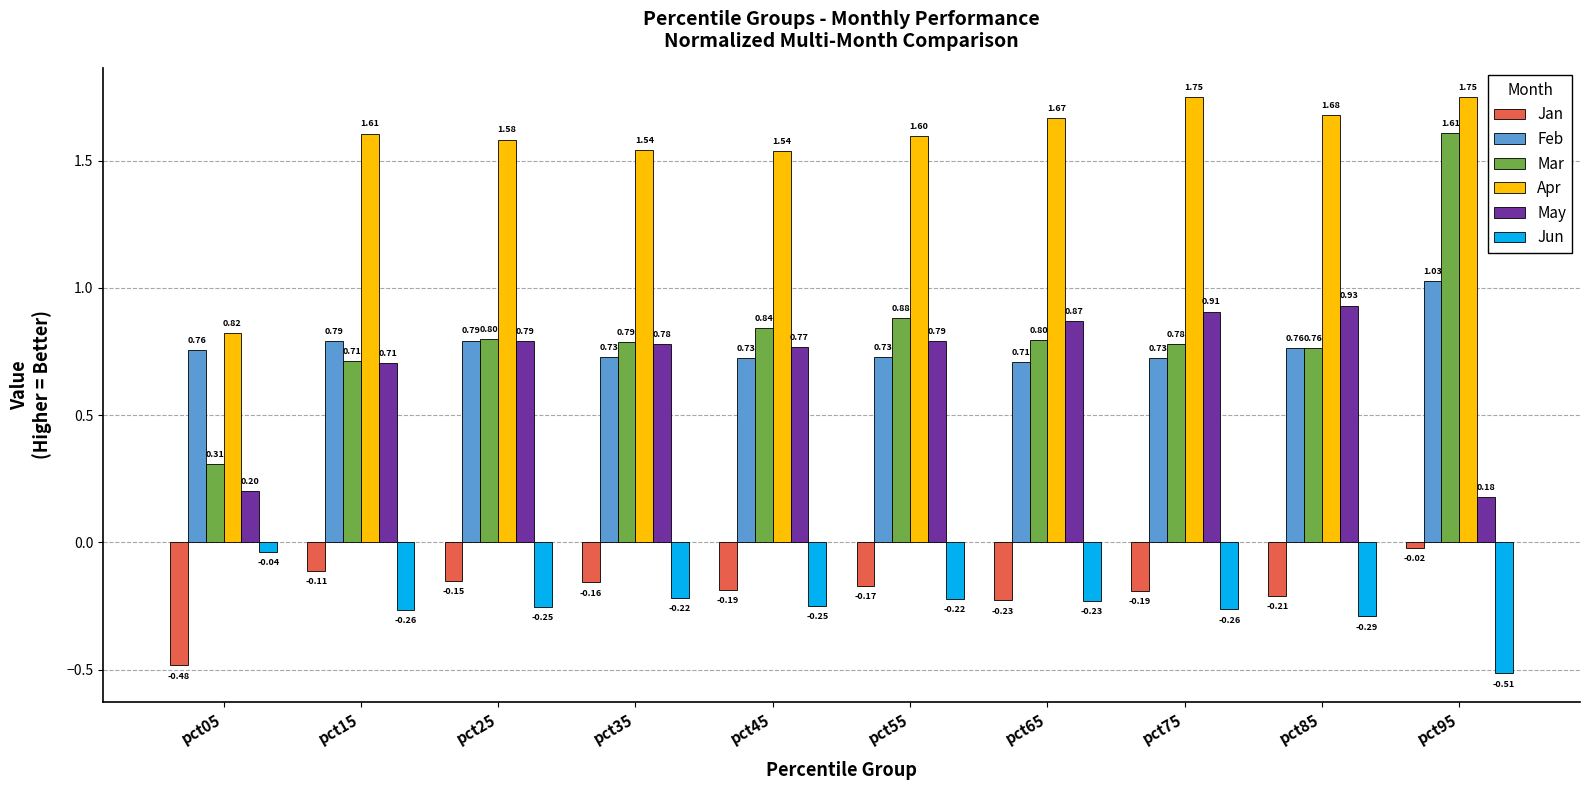

Rank the series at pct95 from lowest to highest value.

Jun, Jan, May, Feb, Mar, Apr